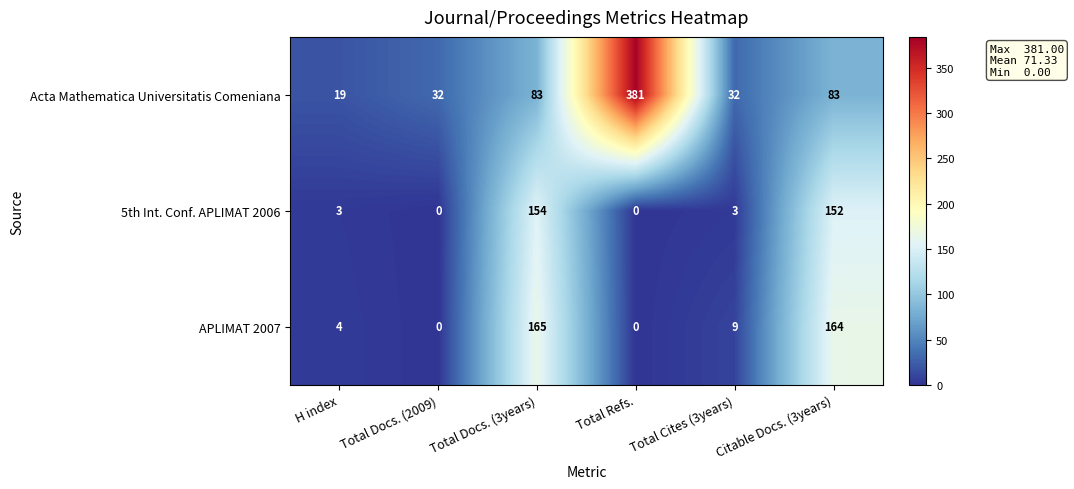

What is the difference between the maximum and second lowest values in the 5th Int. Conf. APLIMAT 2006 series?

154